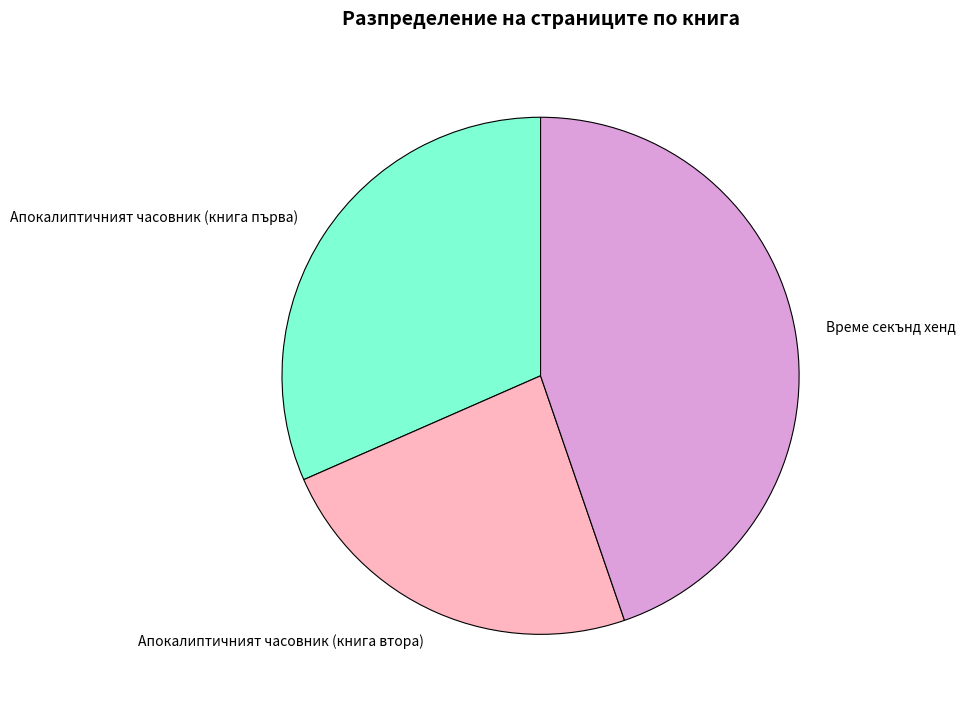

Between Време секънд хенд and Апокалиптичният часовник (книга втора), which is larger?

Време секънд хенд